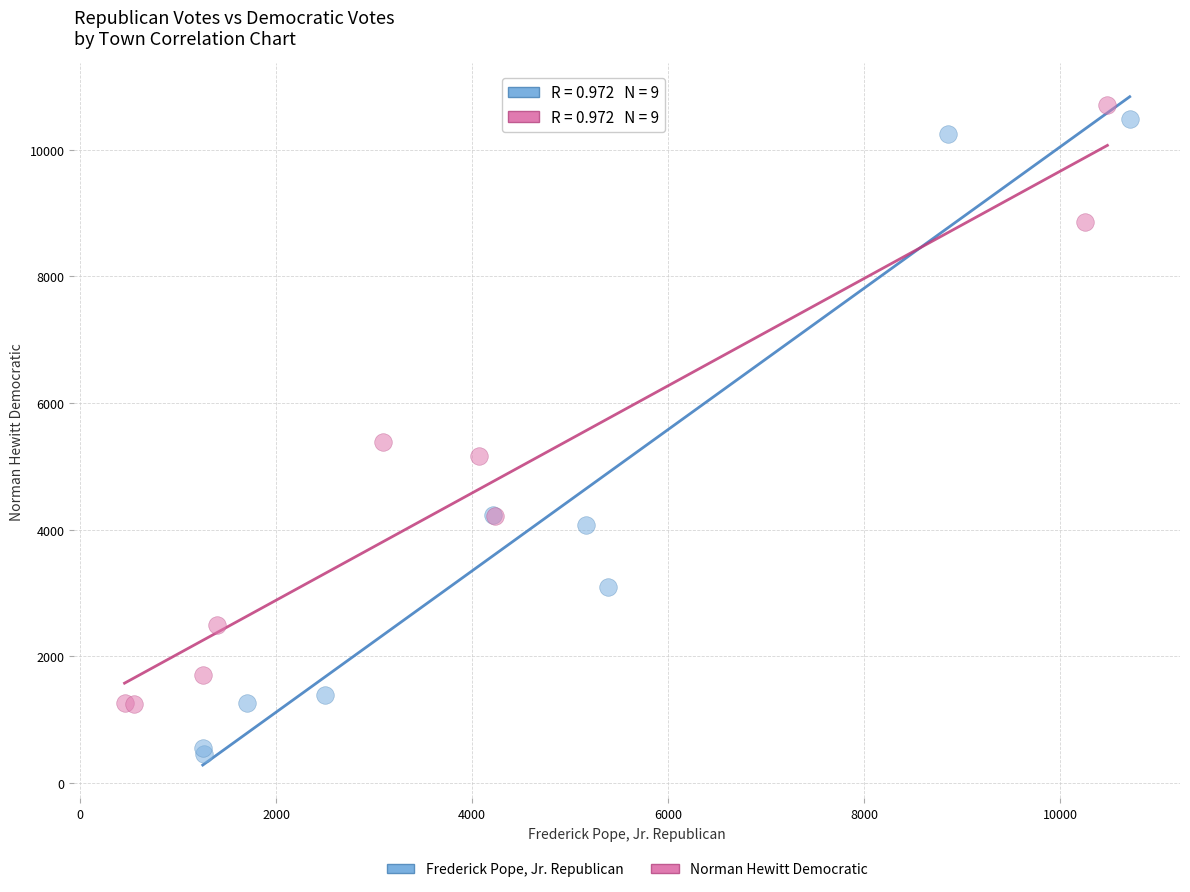

What are all the series names shown in the legend?

Frederick Pope, Jr. Republican, Norman Hewitt Democratic